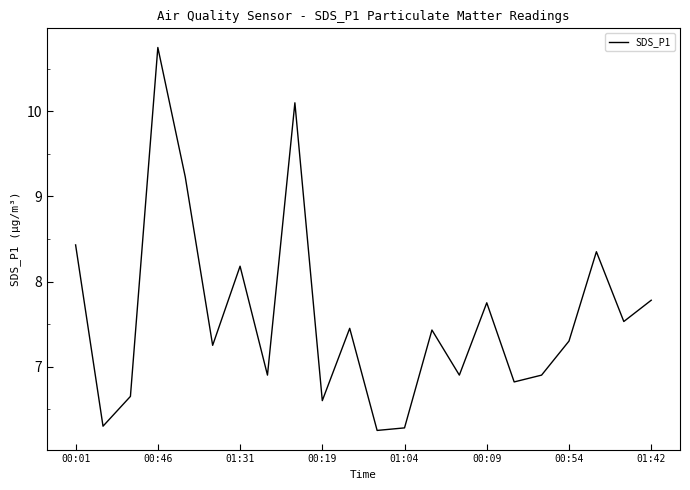

How many categories are shown in the chart?

22